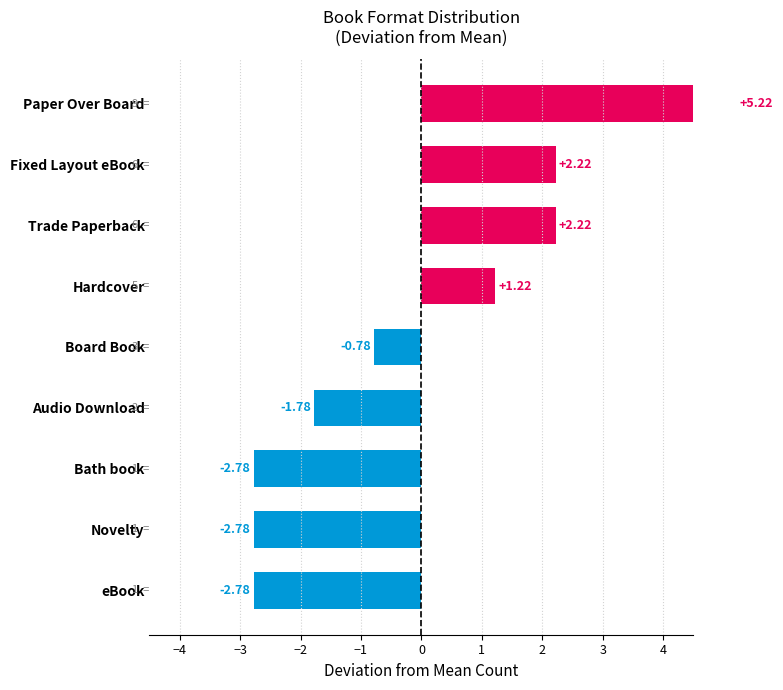

Are the bars horizontal?

Yes